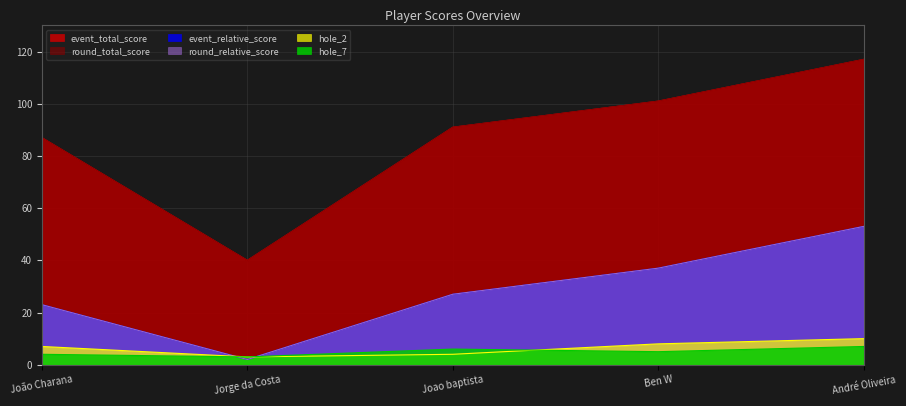

Rank the series by their maximum value, from lowest to highest.

hole_7, hole_2, event_relative_score, round_relative_score, event_total_score, round_total_score